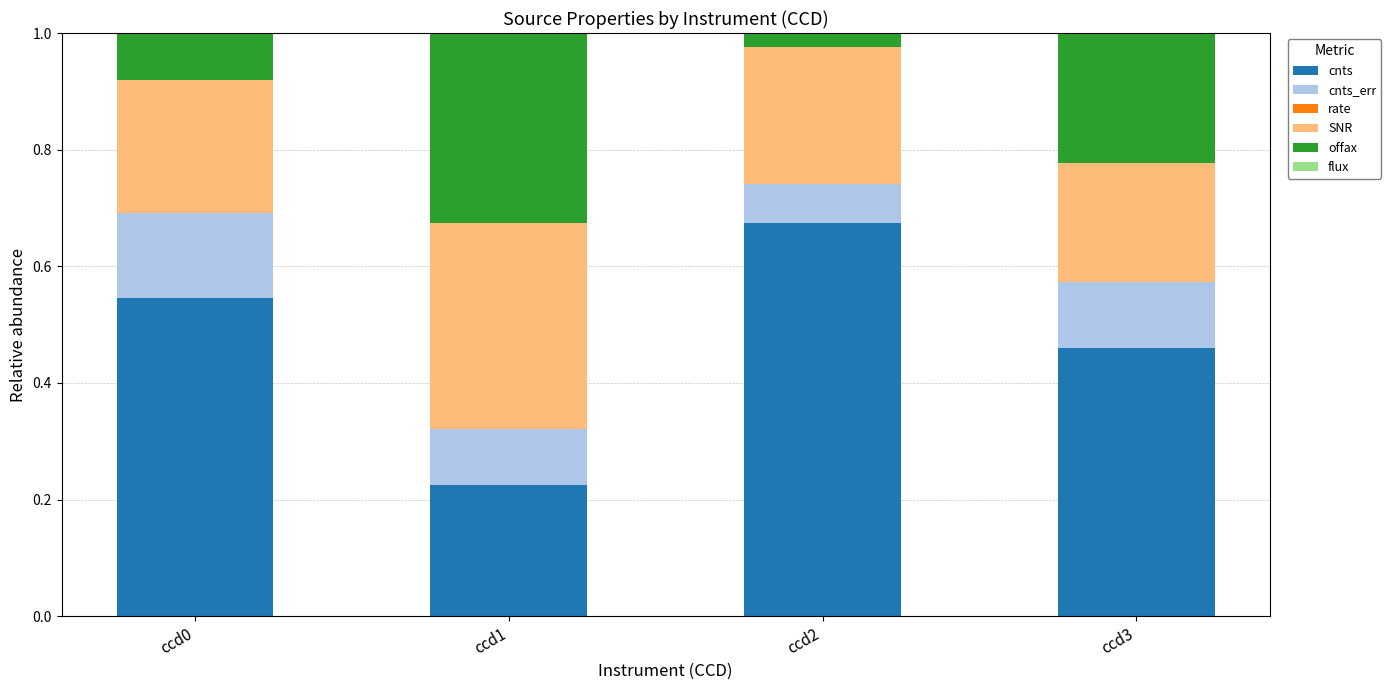

Are the bars horizontal?

No